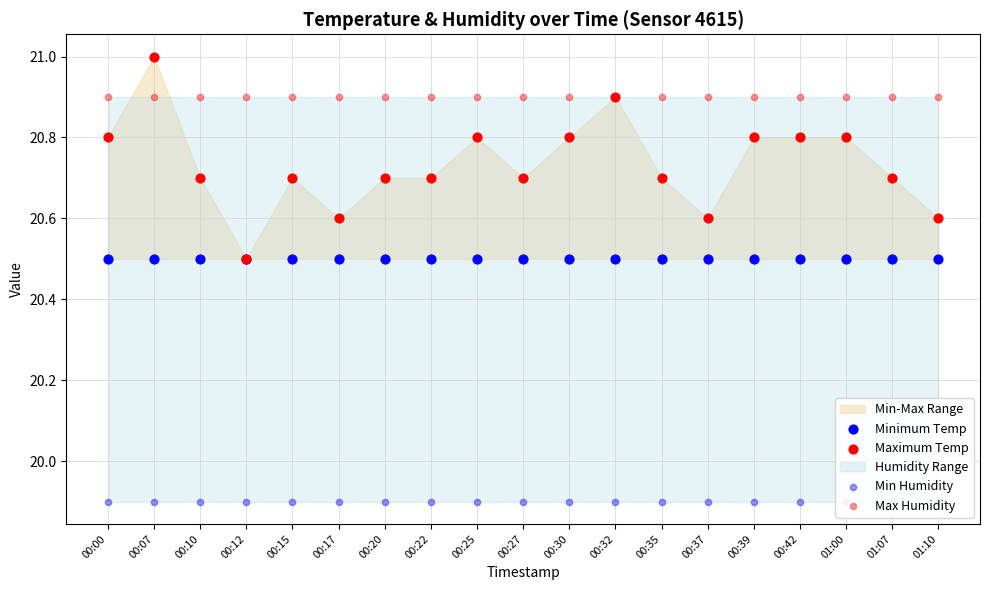

At which category is the sum across all series the highest?

00:07